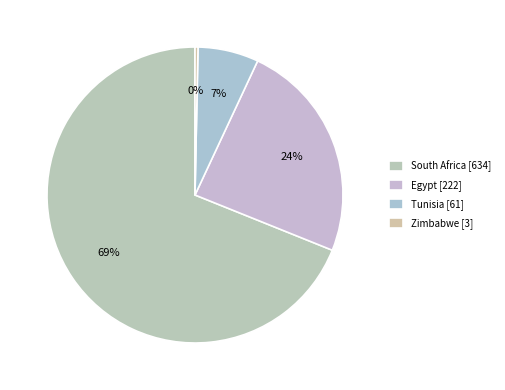

To the nearest percent, what is the difference between the largest and smallest slice percentages?

69%